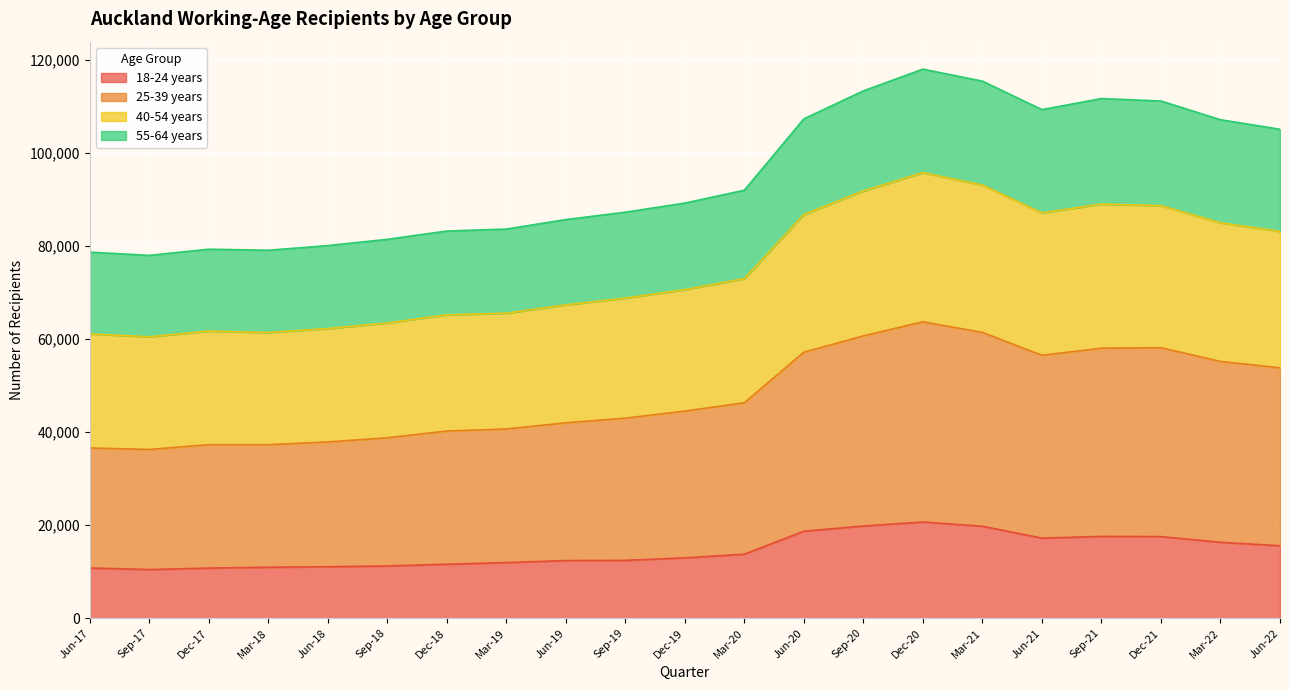

What is the difference between the maximum and minimum values in the 18-24 years series?

10212